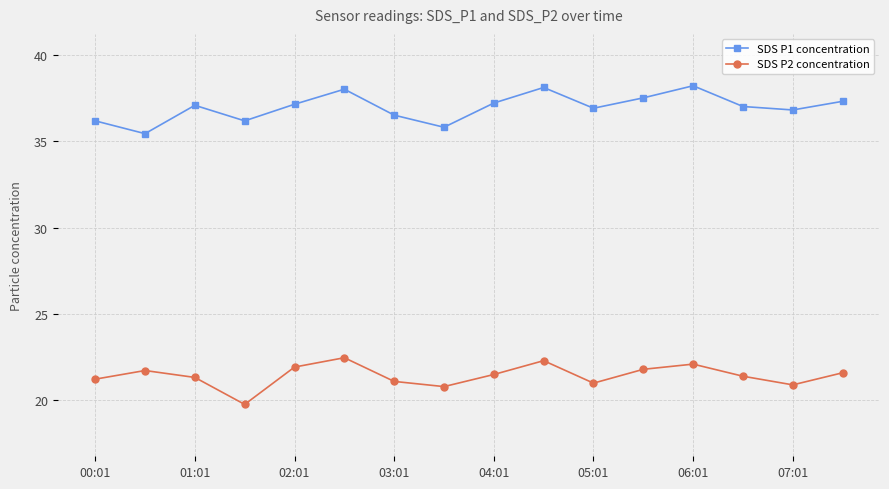

At how many categories does at least one series exceed 23?

16